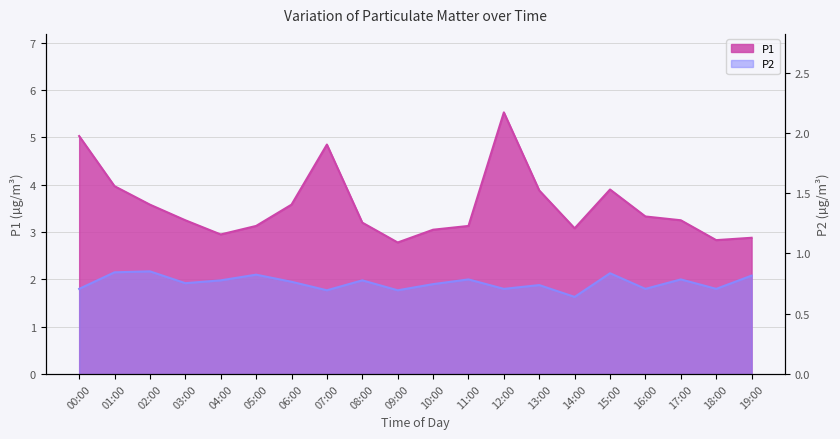

What value does the P1 series have at 09:00?

2.8